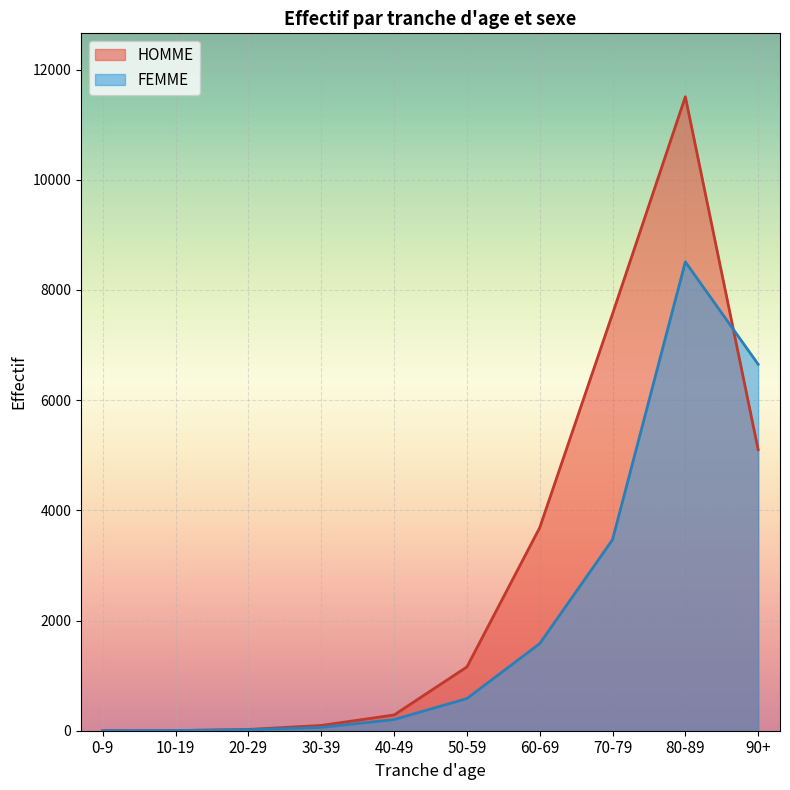

What is the sum of all HOMME values?

29429